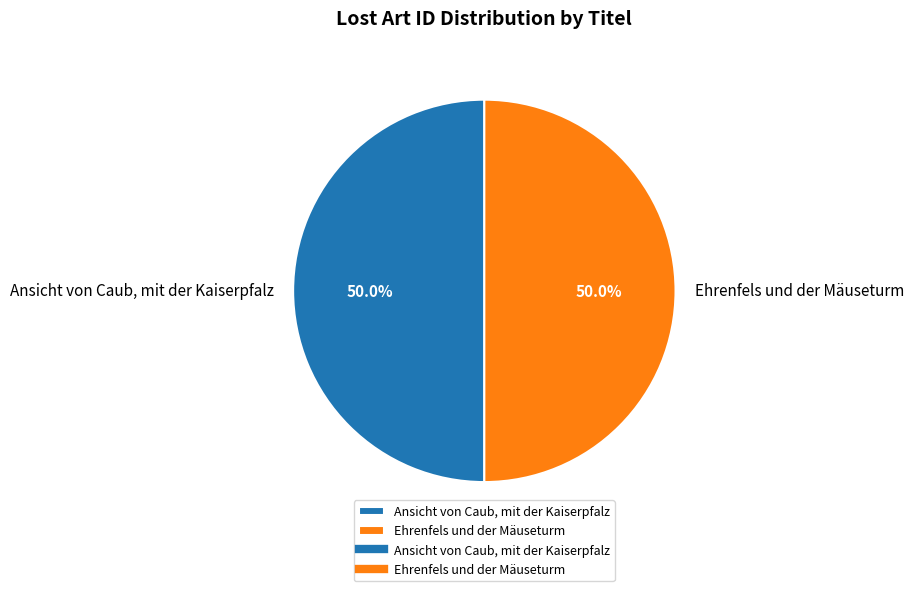

Is it true that Ehrenfels und der Mäuseturm is 50% of the pie?

True